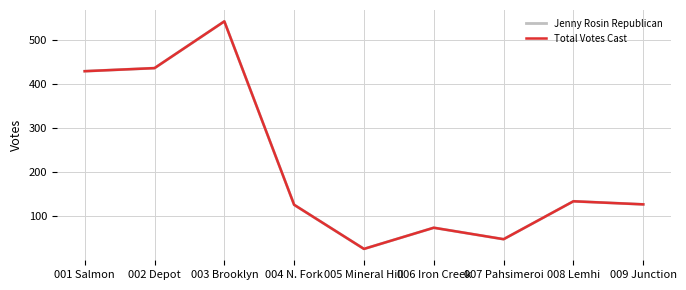

Does the chart display data point markers on the line(s)?

No